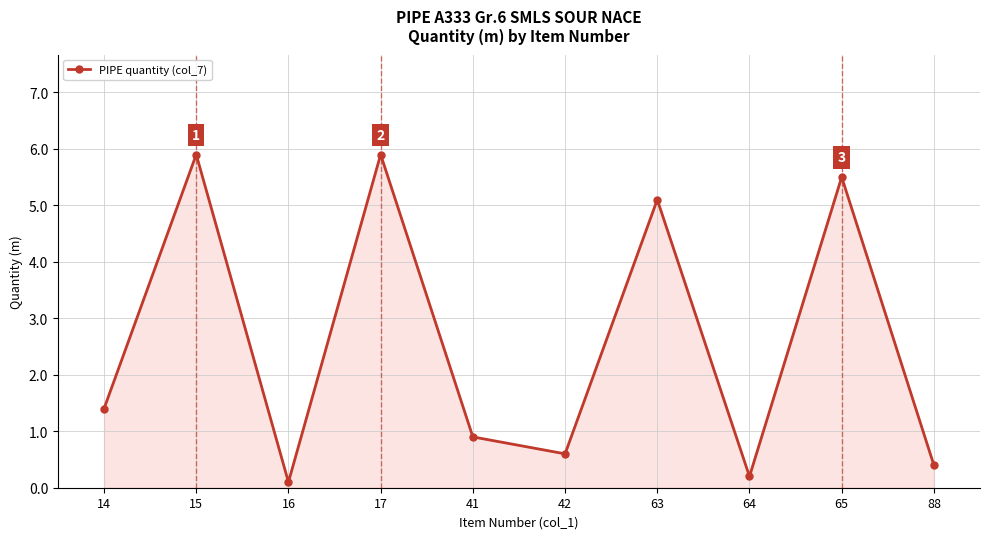

What is the change in value from 14 to 63?

+3.7